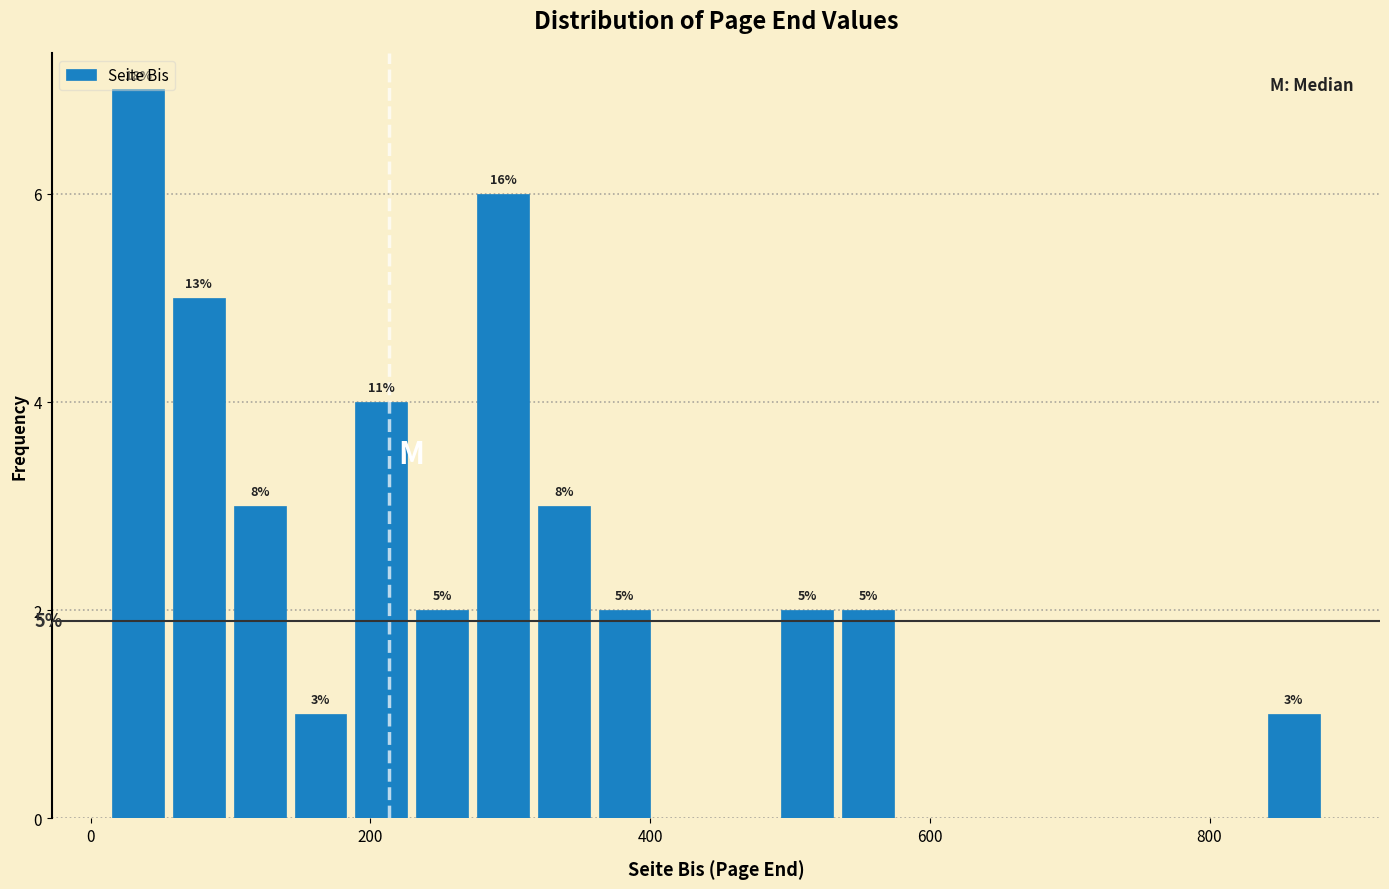

Read against the x-axis, roughly where is the centre of the tallest bar?

40